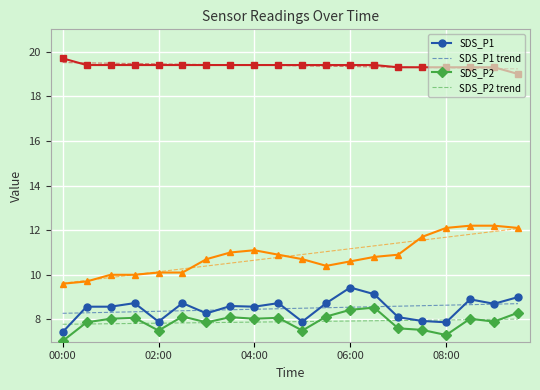

What is the greatest value displayed?

19.7